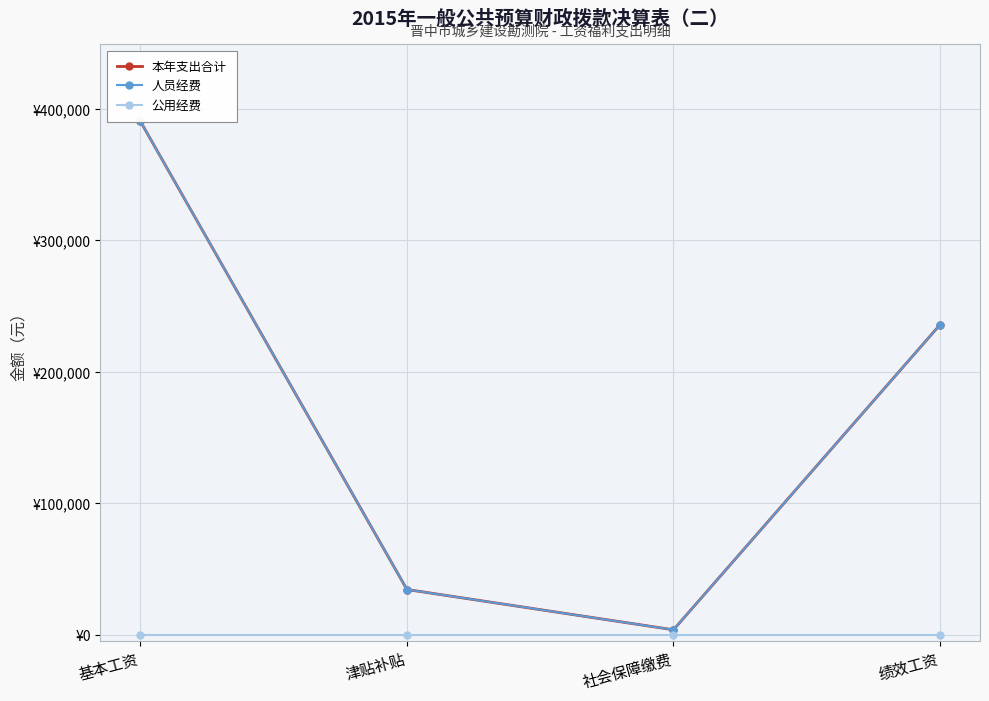

How many data points in 人员经费 are above 235869?

1